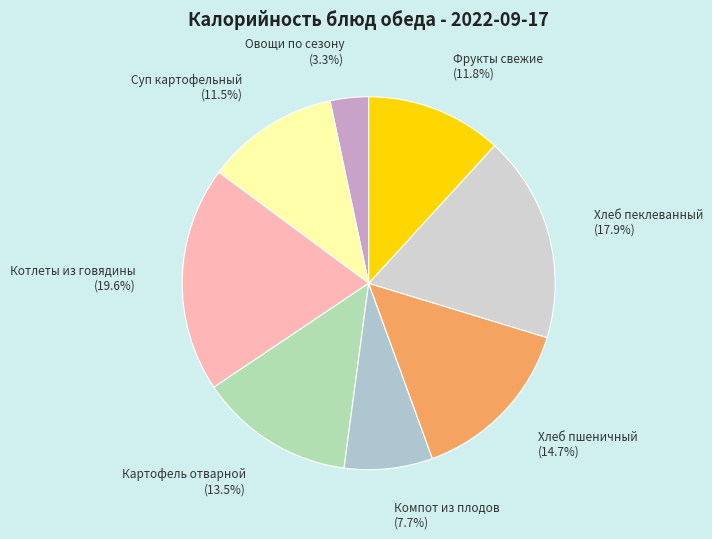

Count the number of slices in the pie.

8